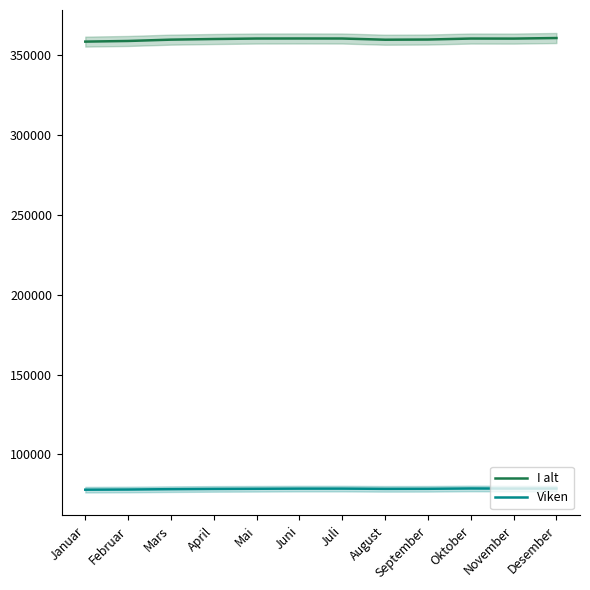

What is the difference between the maximum and minimum values in the I alt series?

2256